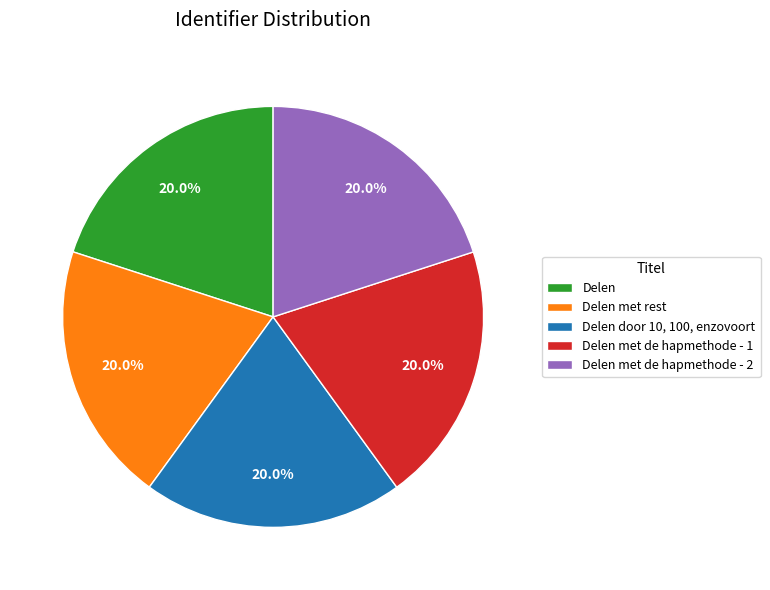

What percentage do Delen met de hapmethode - 1 and Delen together represent?

40.0%